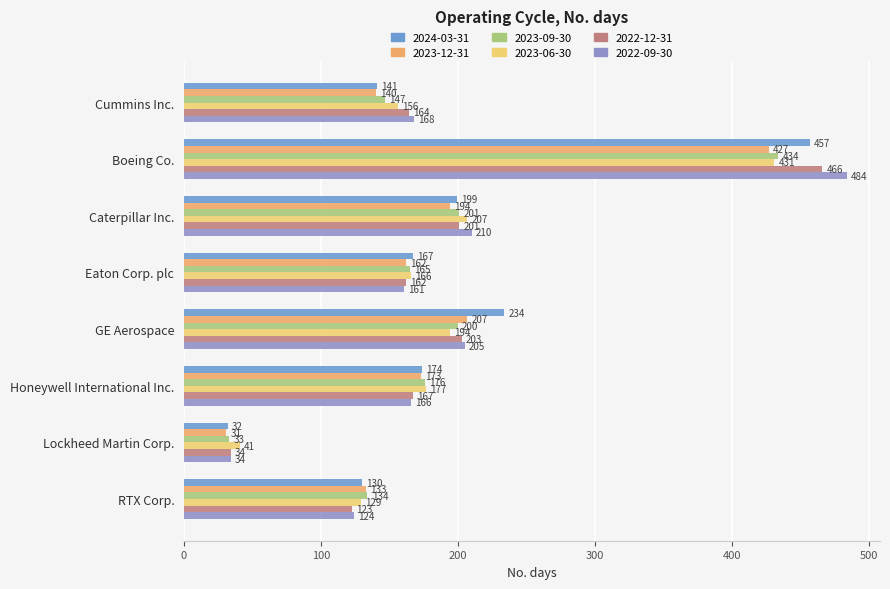

What is the label of the 8th bar from the right?

Cummins Inc.